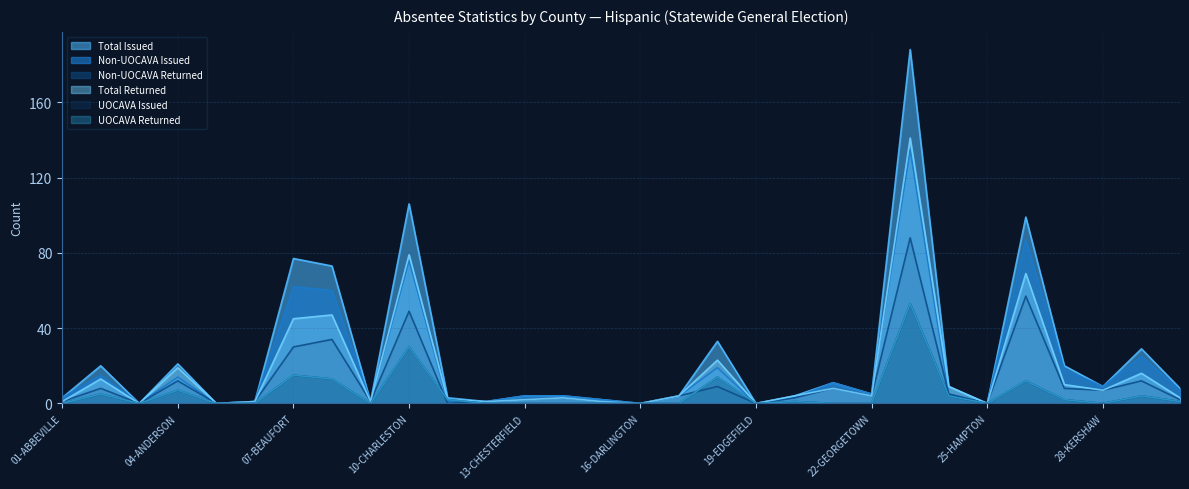

Does the chart display data point markers on the line(s)?

No